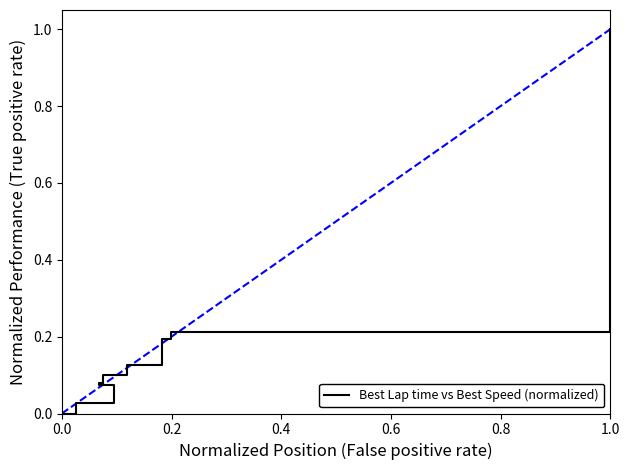

How many data points are above 0?

8